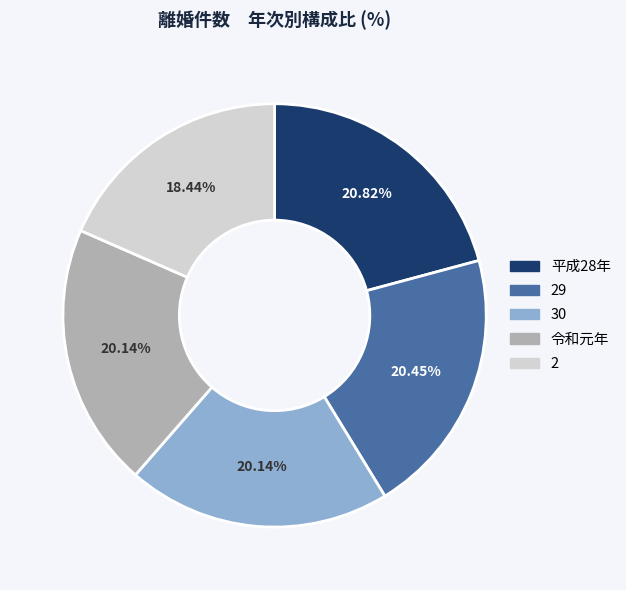

Combined, what portion of the pie is 令和元年 and 29?

40.6%